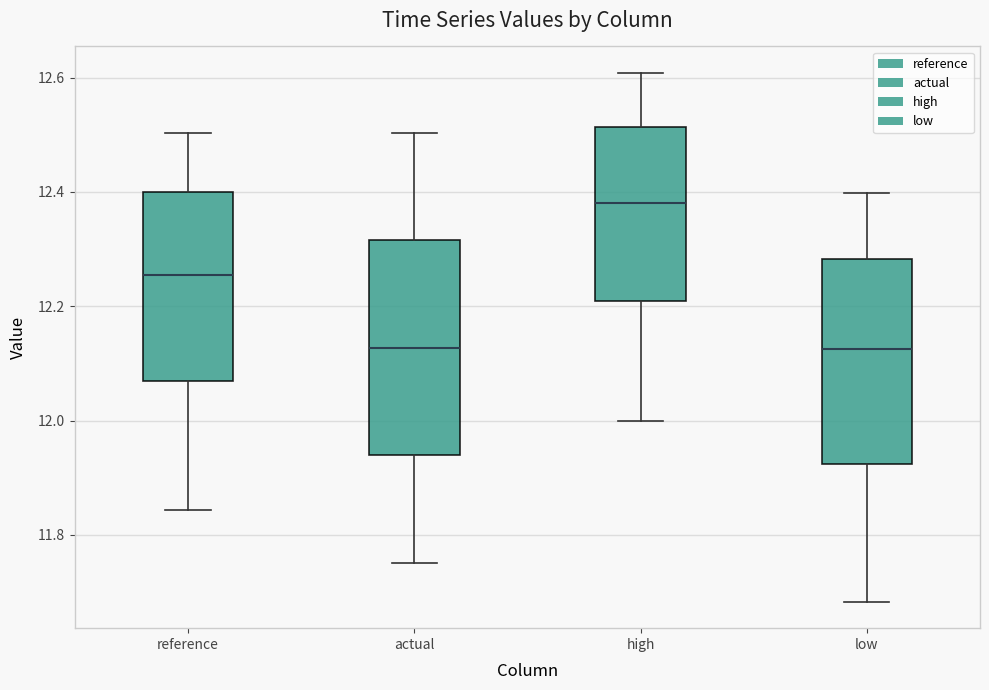

Where does the median line of the box for high sit on the y-axis? The values are not printed on the chart, so give them approximately, as read against the axis.

12.38